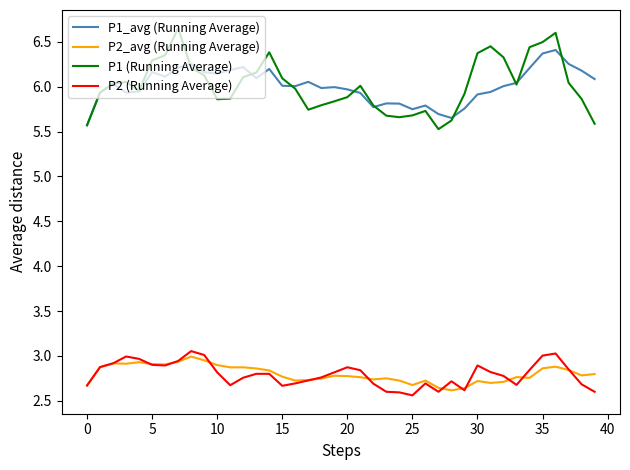

True or false: P1 (Running Average) and P2_avg (Running Average) intersect in this chart.

False